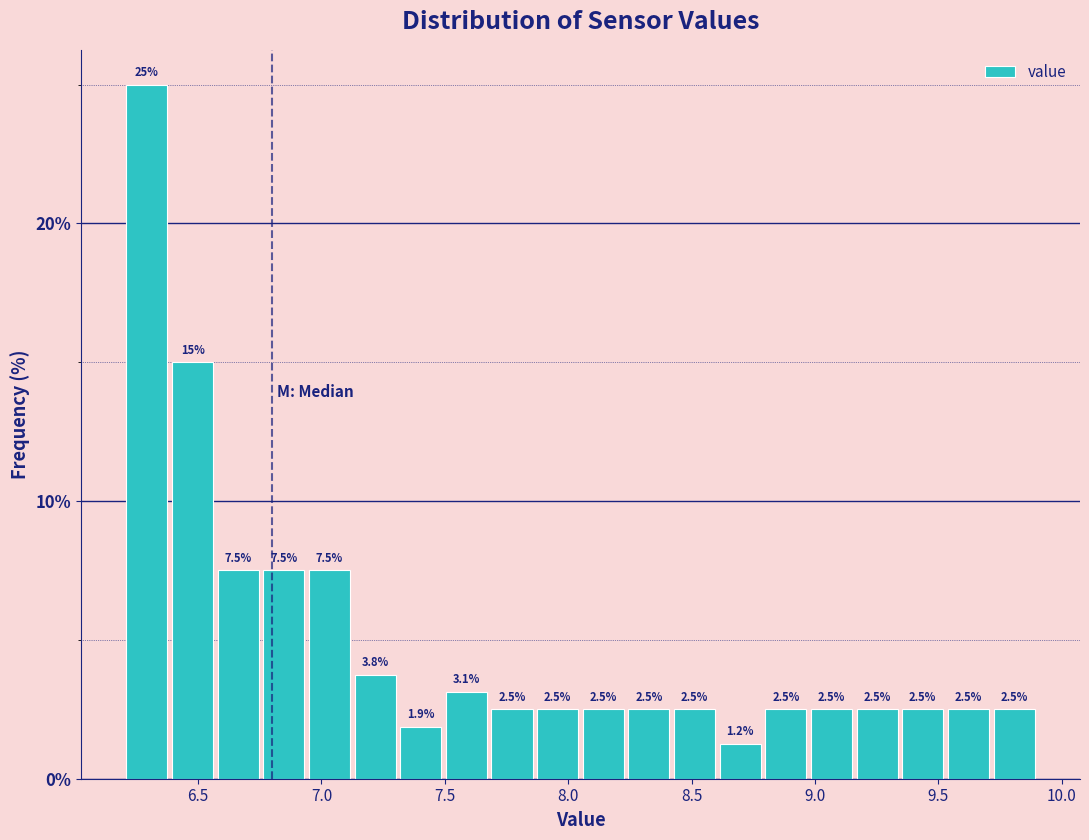

Around what value on the x-axis is the tallest bar? Give the approximate position of its centre, as read against the axis.

6.30